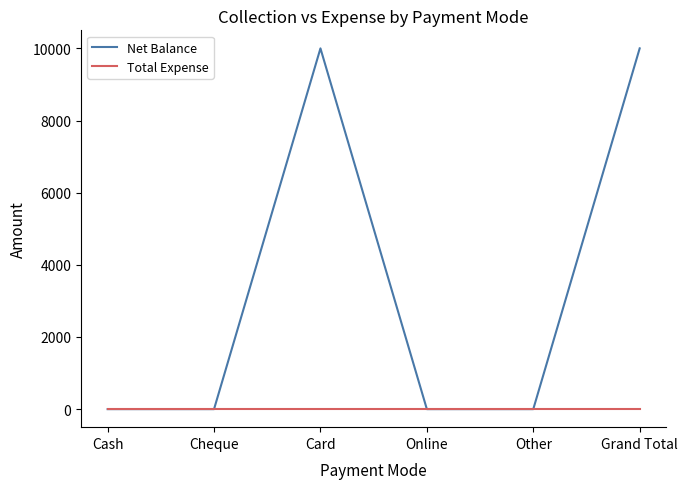

What is the difference between the maximum and minimum values in the Net Balance series?

10000